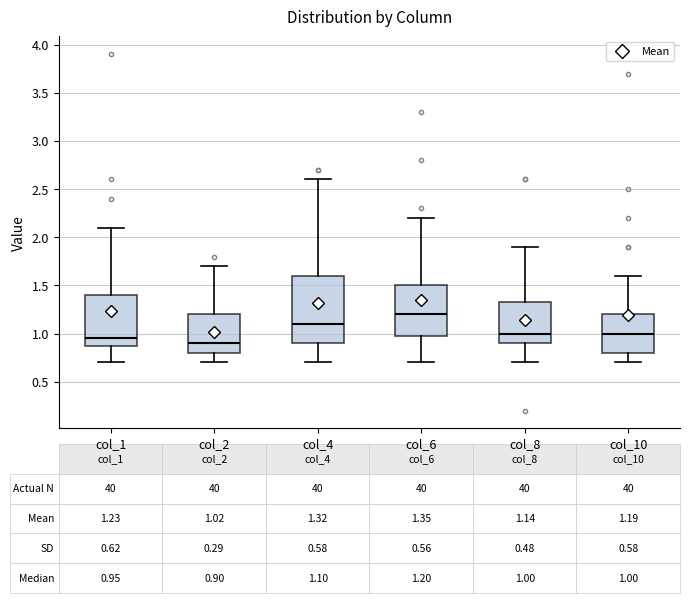

Which box is the tallest, from its lower edge to its upper edge?

col_4